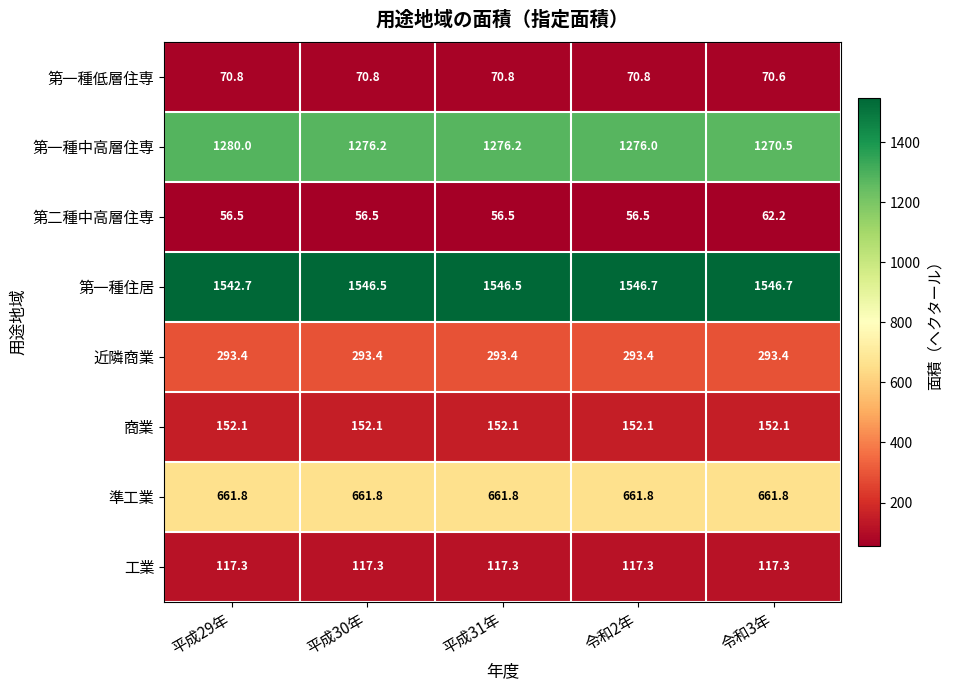

What is the difference between the highest and lowest values at 平成31年?

1490.0